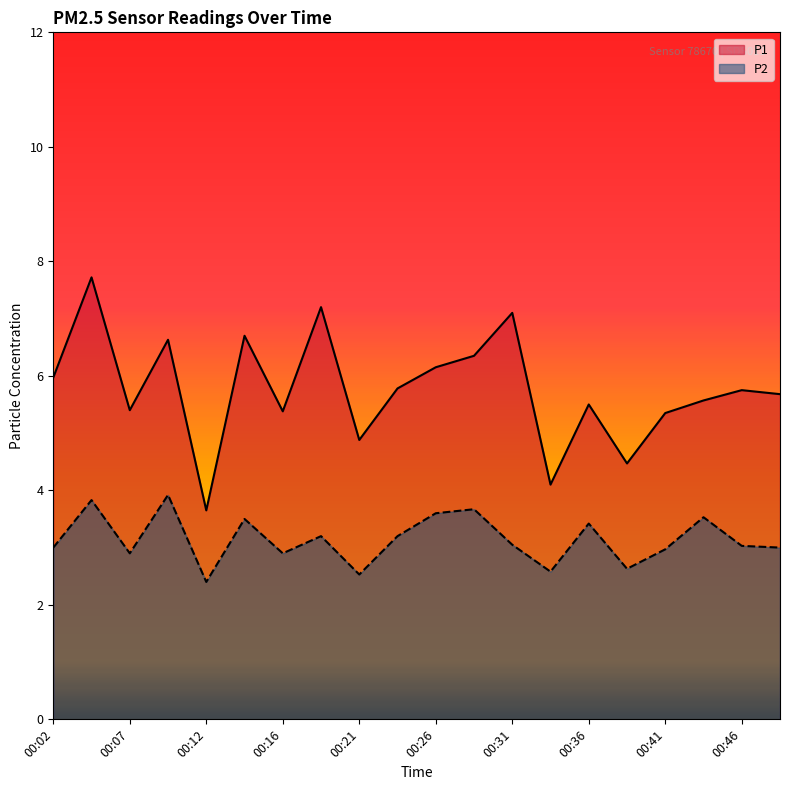

Is the value of P2 at 00:48 greater than the value of P1 at 00:19?

No